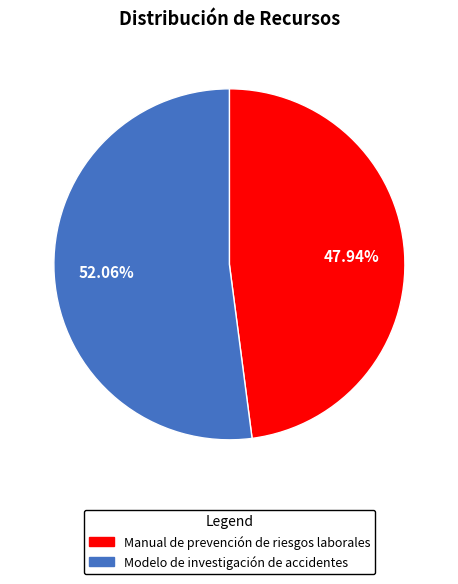

The Modelo de investigación de accidentes slice represents 52% of the pie. True or false?

True